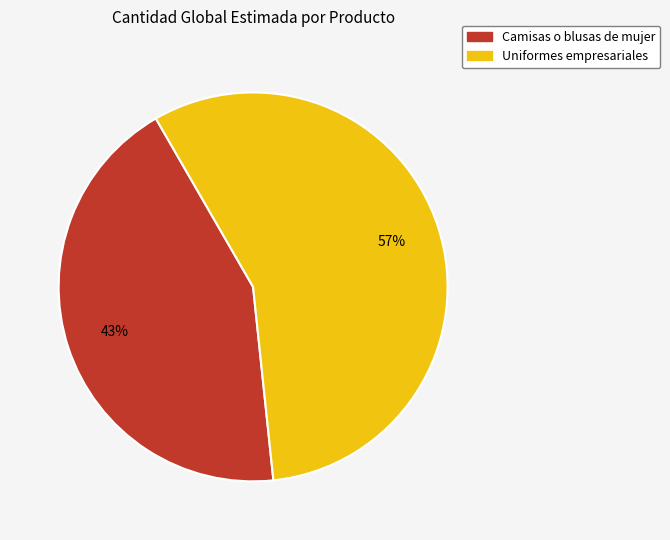

To the nearest percent, what is the combined percentage of Uniformes empresariales and Camisas o blusas de mujer?

100%